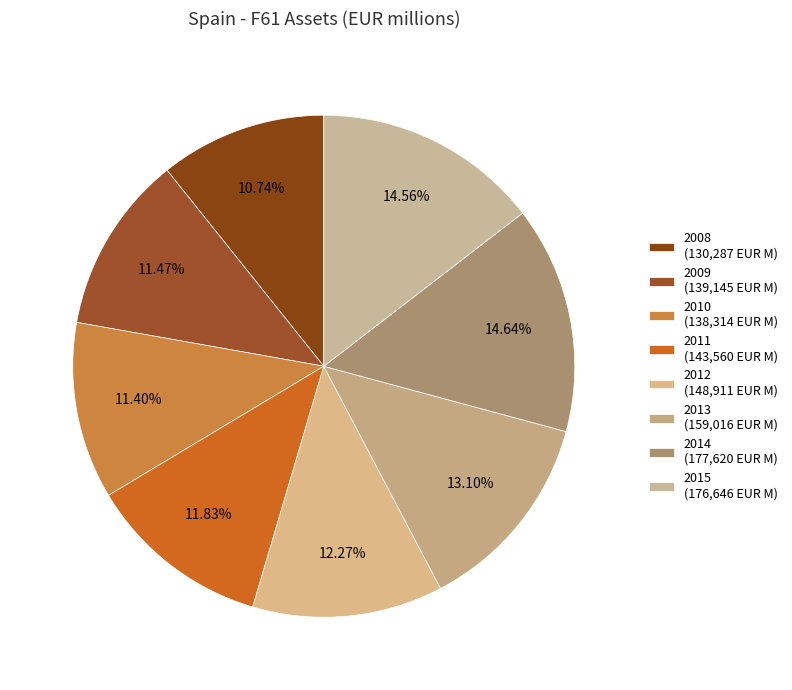

How much of the chart is everything except 2015?

85.4%